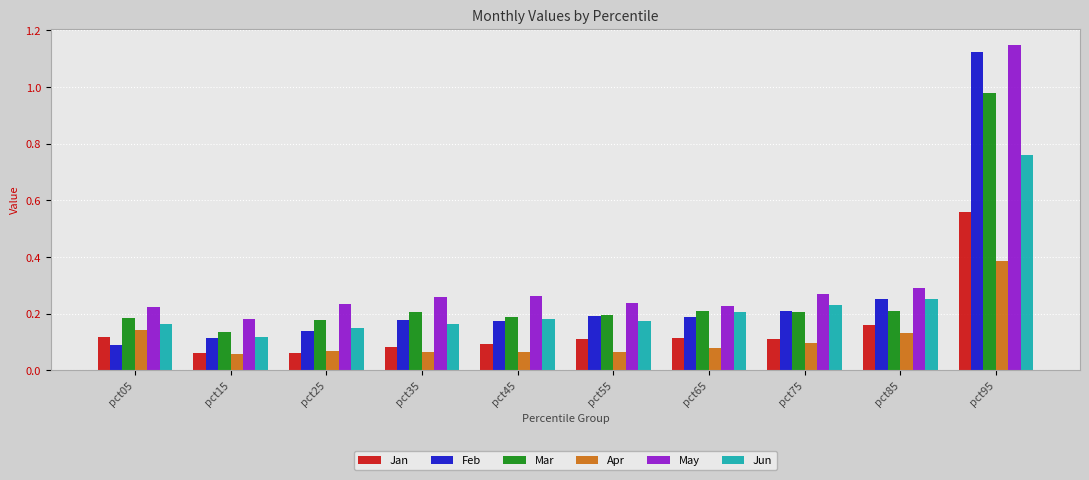

The value of Apr at pct55 is 0.0. True or false?

False